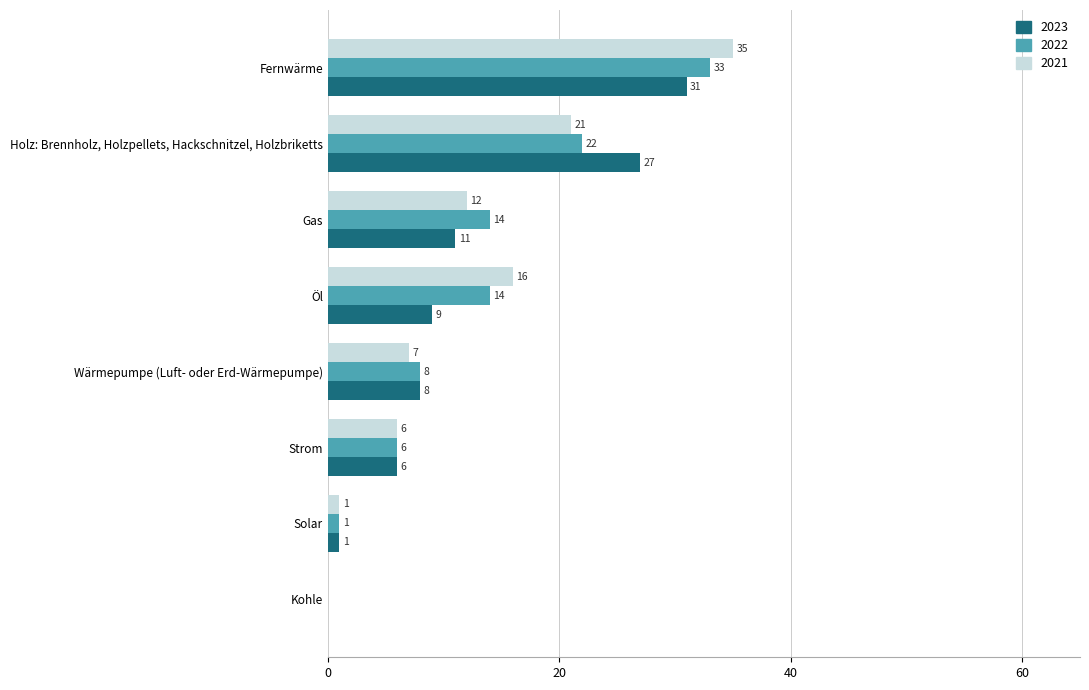

True or false: 2022 has a value of -23 at Kohle.

False